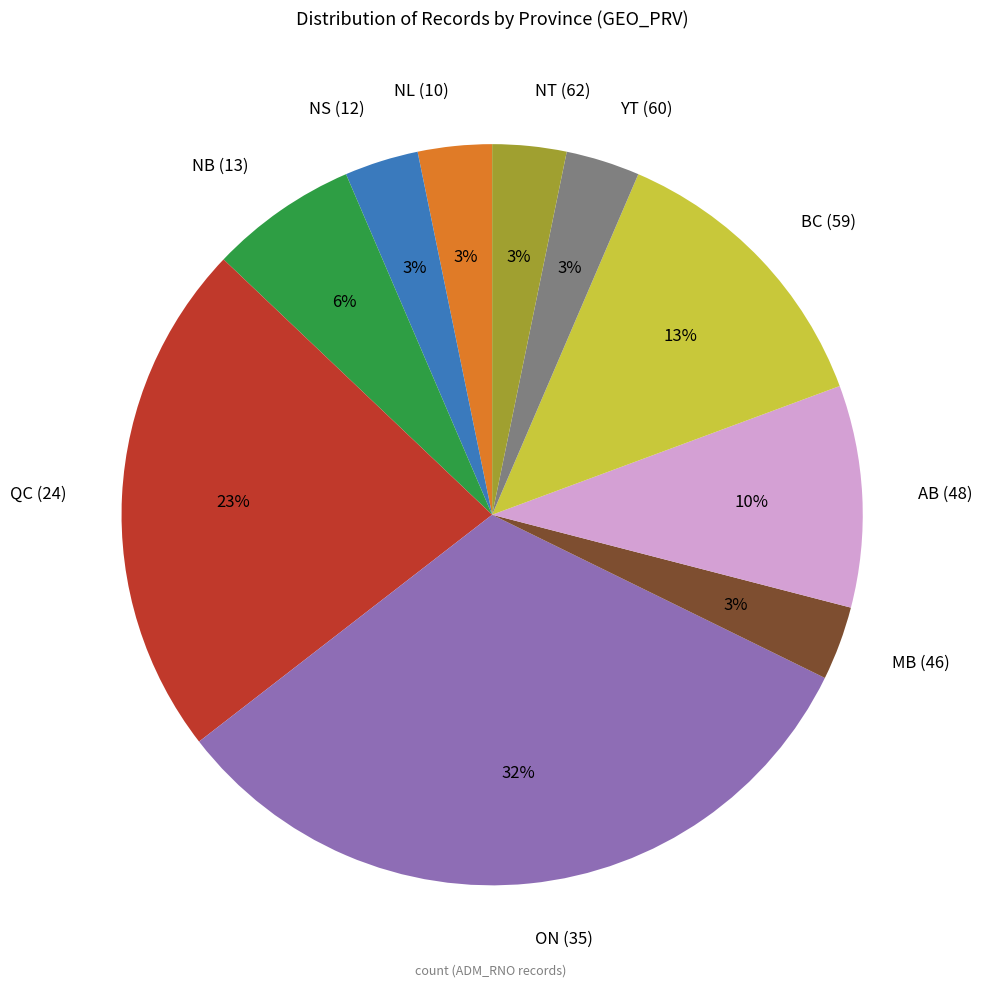

Do NL (10) and BC (59) together represent more than half of the pie?

No